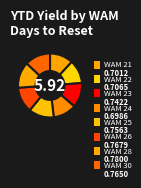

How much of the chart is everything except WAM 26?

87.0%